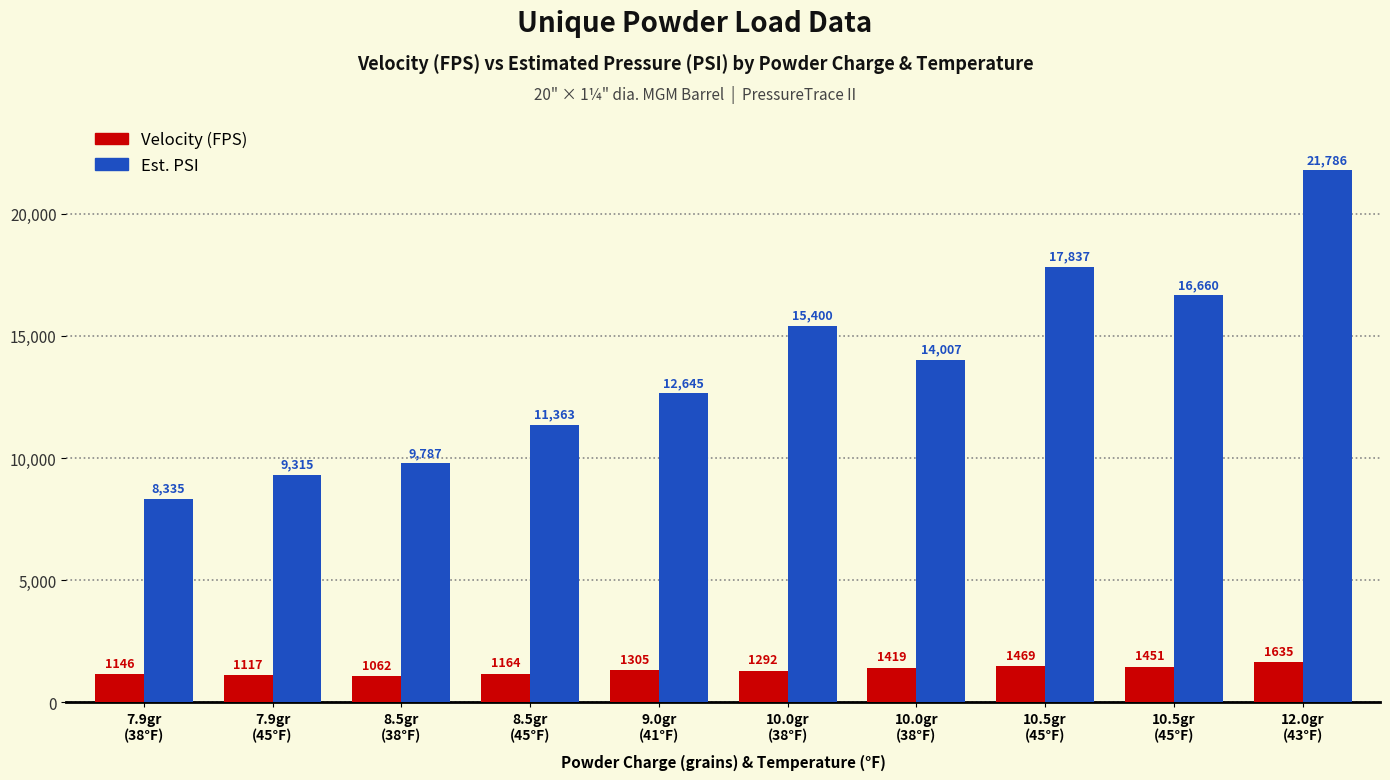

How many series are shown in this chart?

2